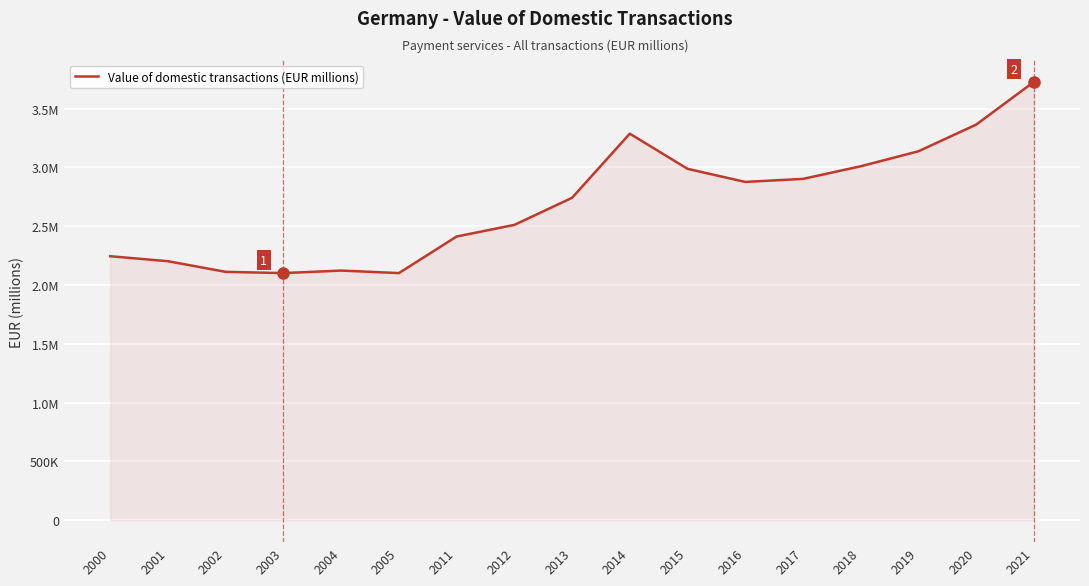

Reading right to left, extract all data points from this chart.

3726758.4	3363492.7	3136903.7	3009469.9	2902347.7	2876471.2	2987945.0	3286872.6	2741430.0	2511109.0	2412340.0	2101326.0	2122662.0	2101258.0	2111849.0	2202314.0	2244667.0